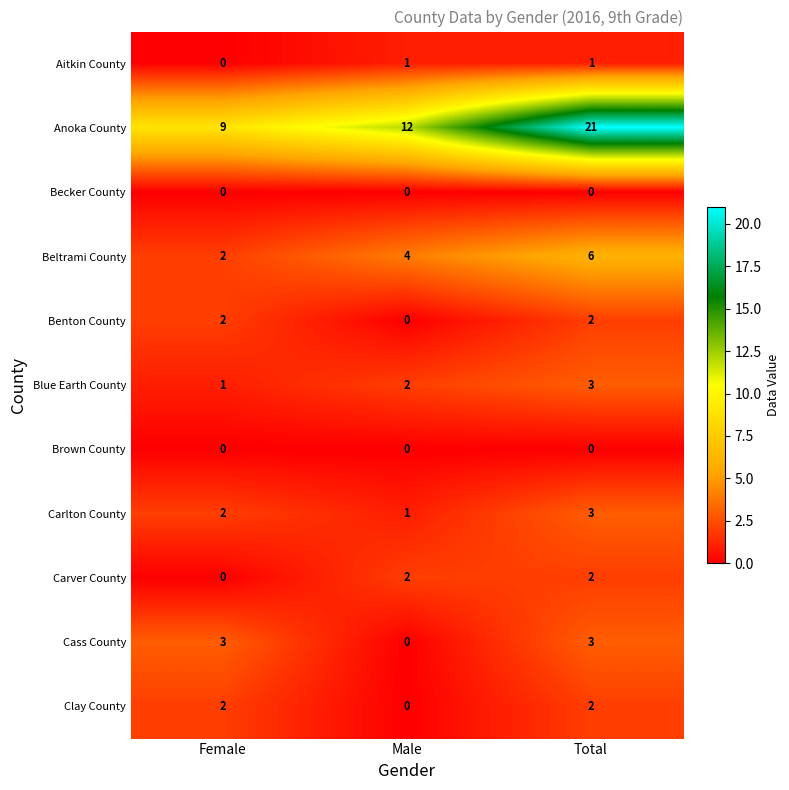

Which series has the widest spread of values?

Anoka County